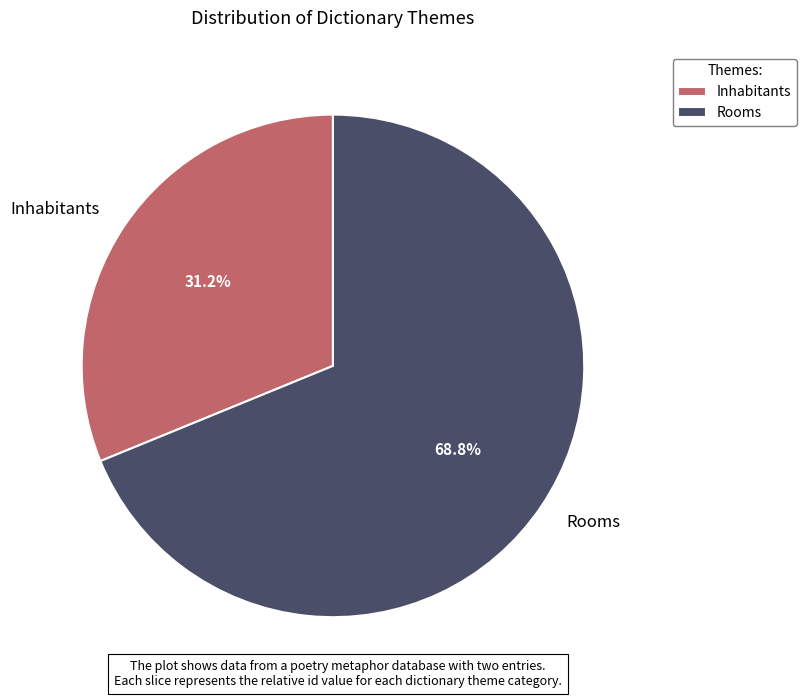

To the nearest percent, what is the difference between the largest and smallest slice percentages?

38%